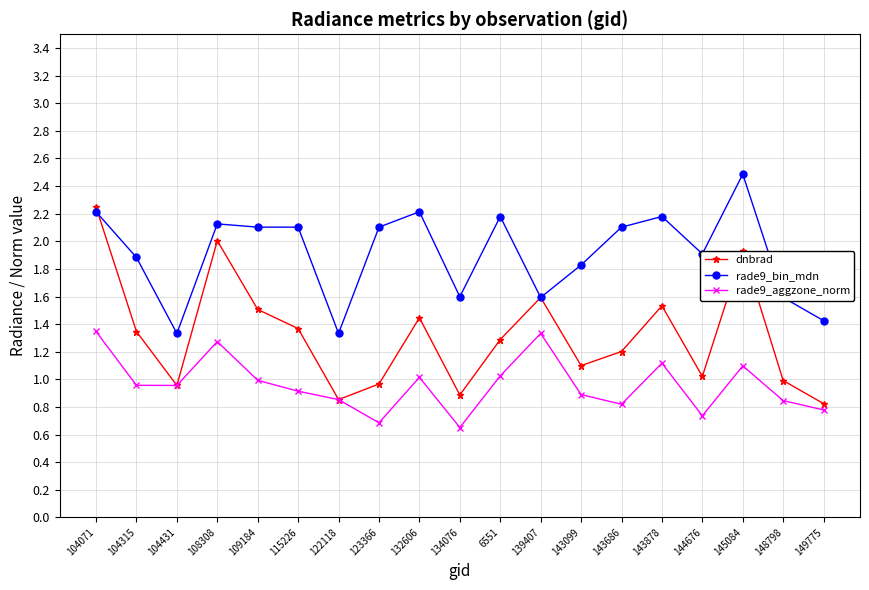

What is the sum of the rade9_bin_mdn values at 145084 and 104431?

3.8